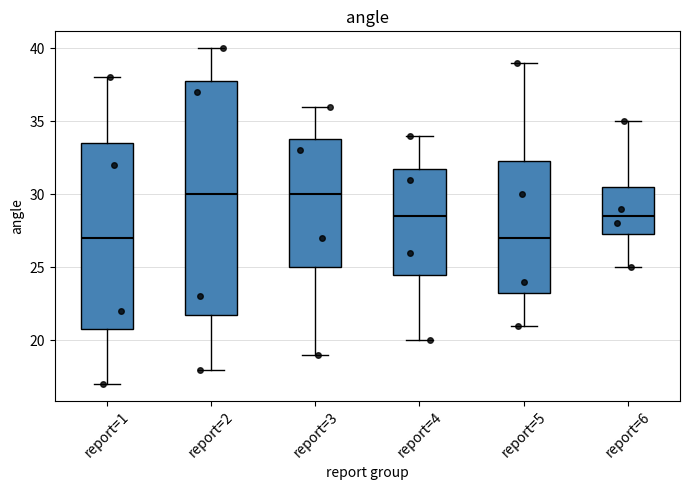

Comparing the boxes themselves (not the whiskers), which one is the tallest?

report=2